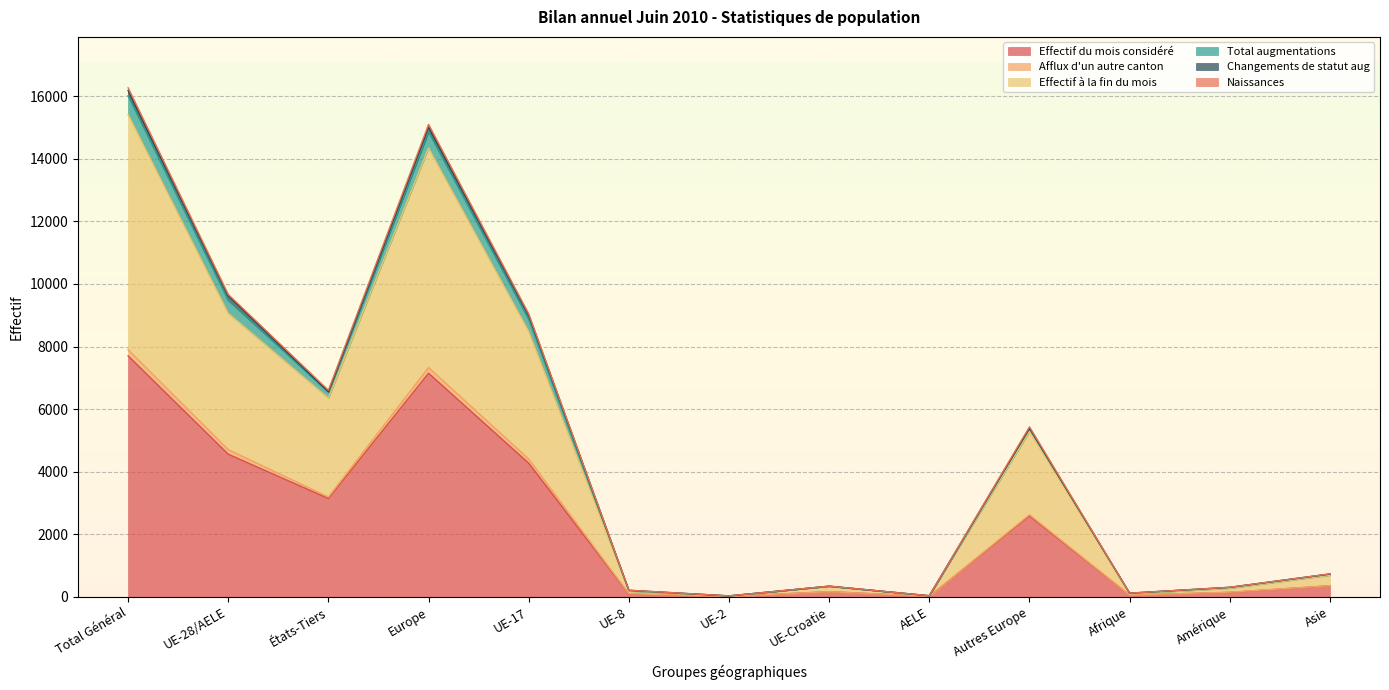

Which category has the highest value in the Effectif du mois considéré series?

Total Général